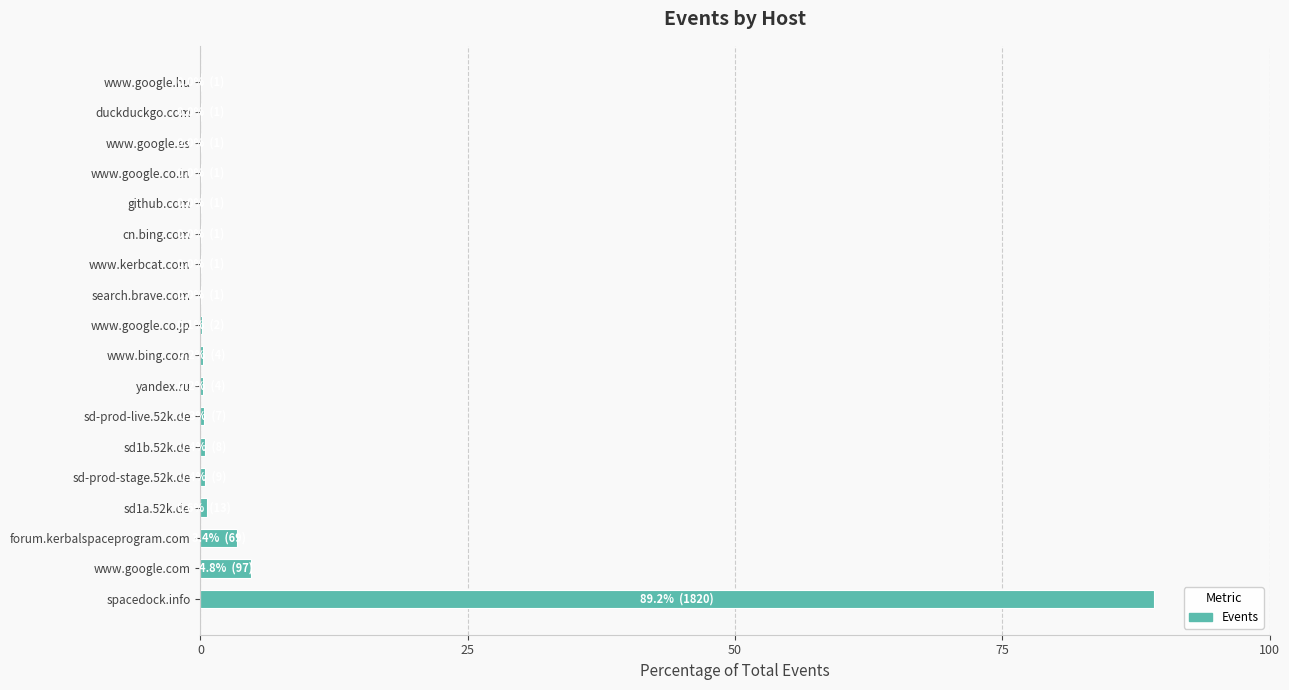

True or false: the data shows 0.0 at www.google.es.

True